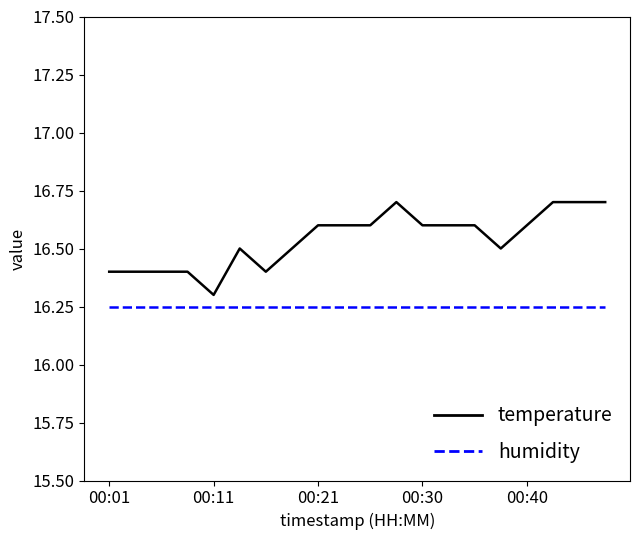

Which series has the widest spread of values?

temperature